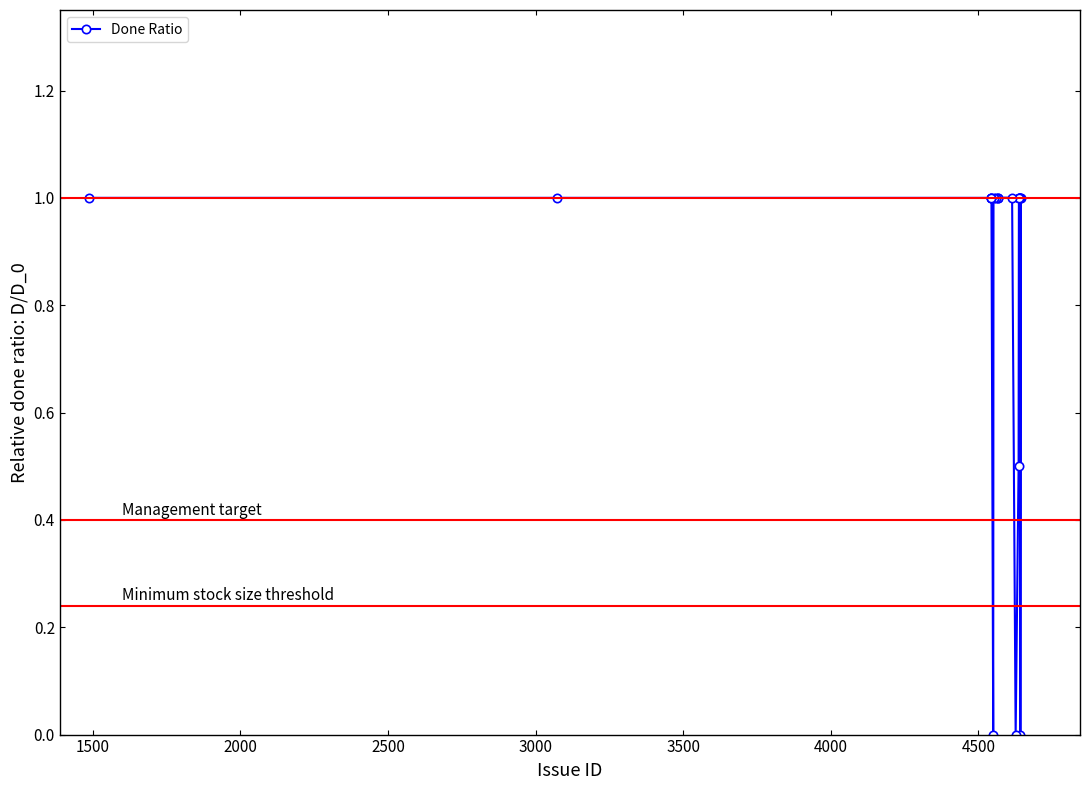

What is the difference between the maximum and second lowest values?

1.0